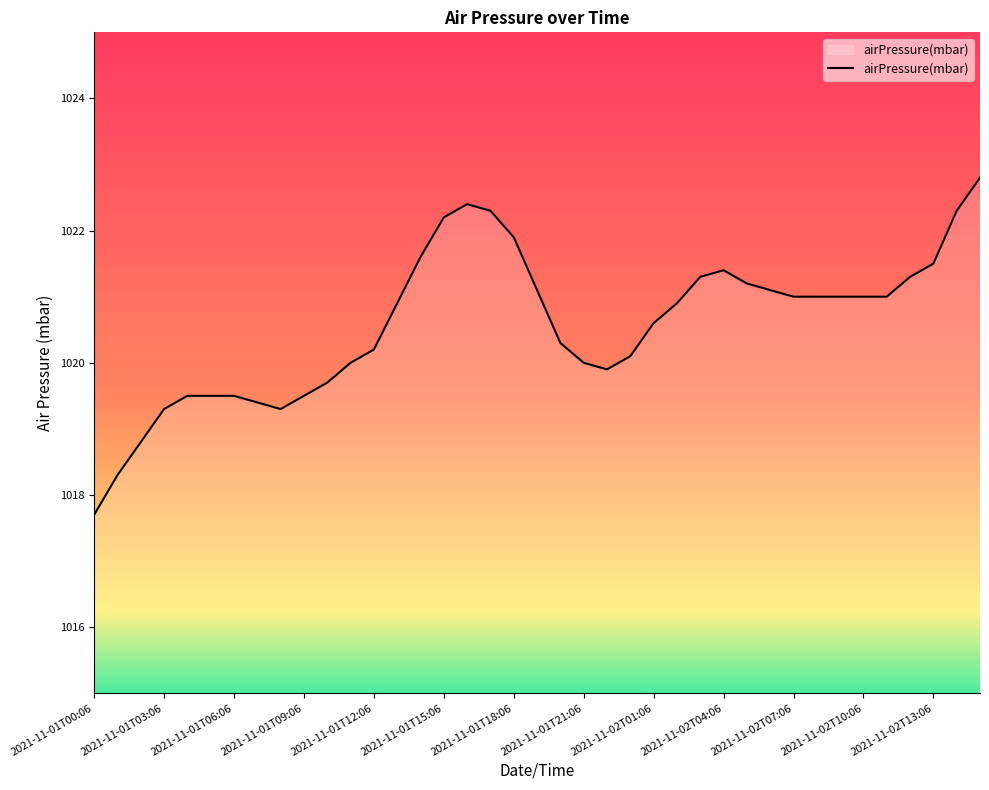

What is the difference between the maximum and minimum values?

5.1